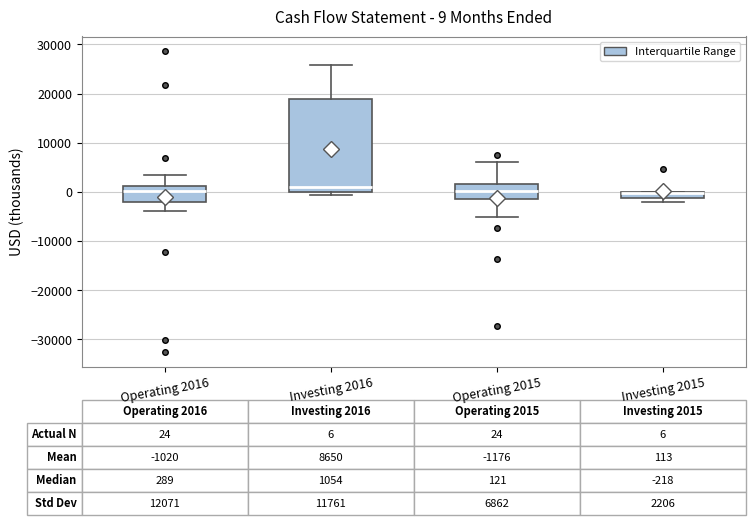

Which box is the tallest, from its lower edge to its upper edge?

Investing 2016